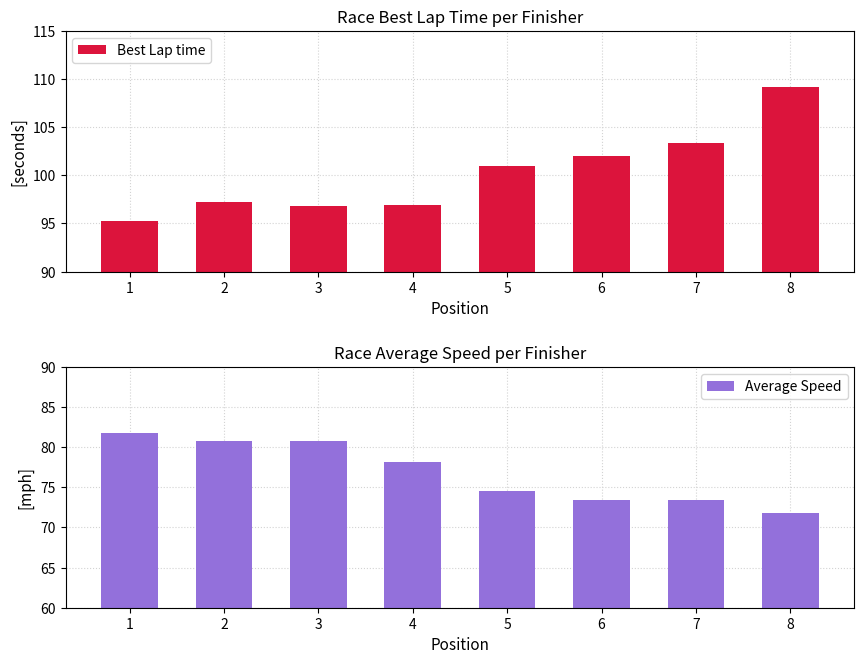

List the labels in order of Best Lap time value, largest first.

8, 7, 6, 5, 2, 4, 3, 1